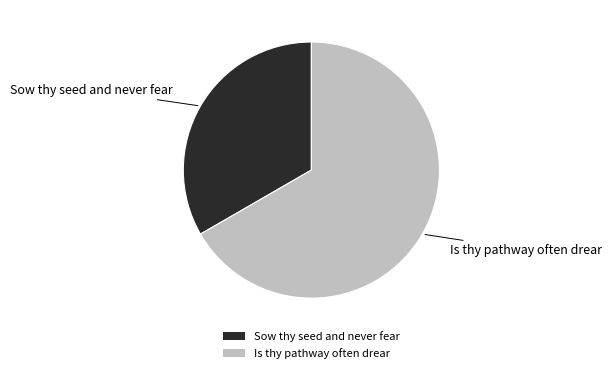

Approximately how many times larger is the value at Is thy pathway often drear compared to Sow thy seed and never fear?

2.0